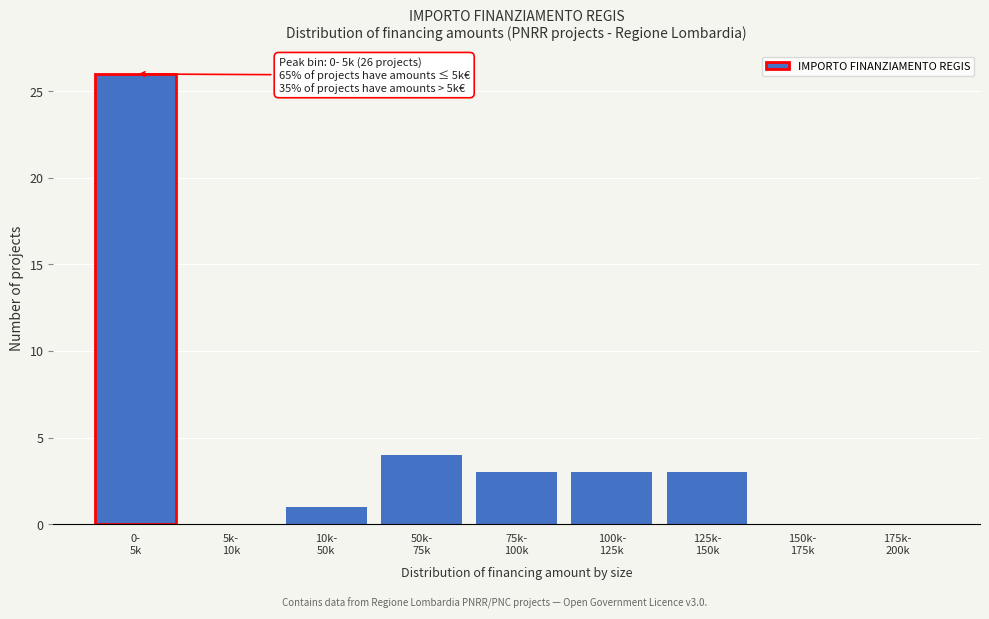

What is the greatest value displayed?

26